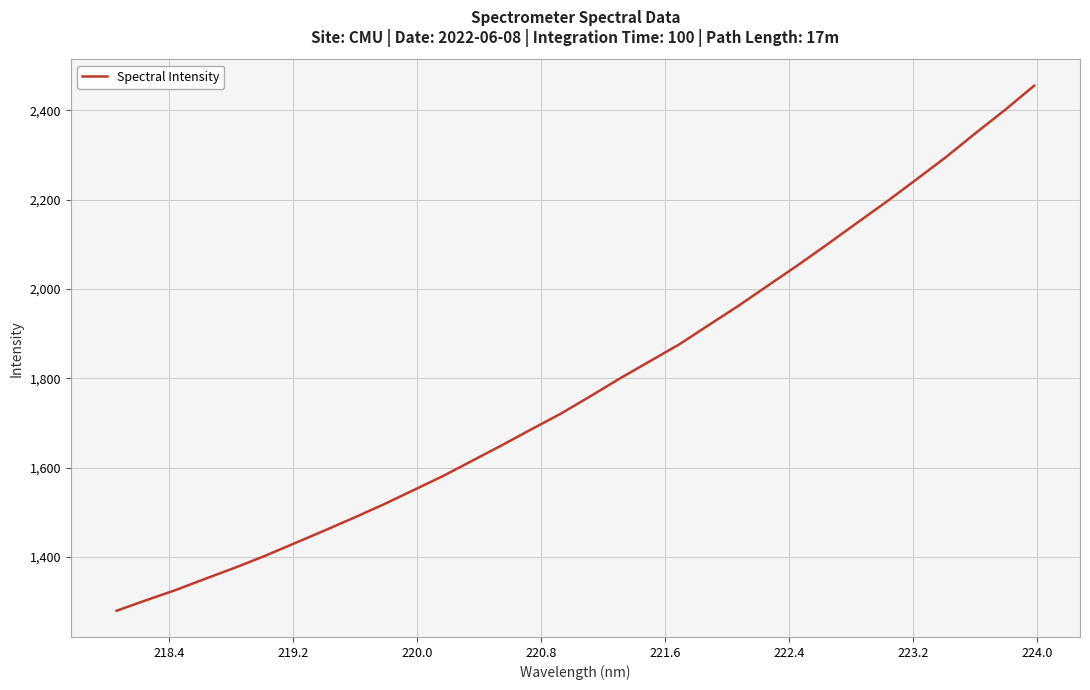

Count the number of categories in the chart.

32